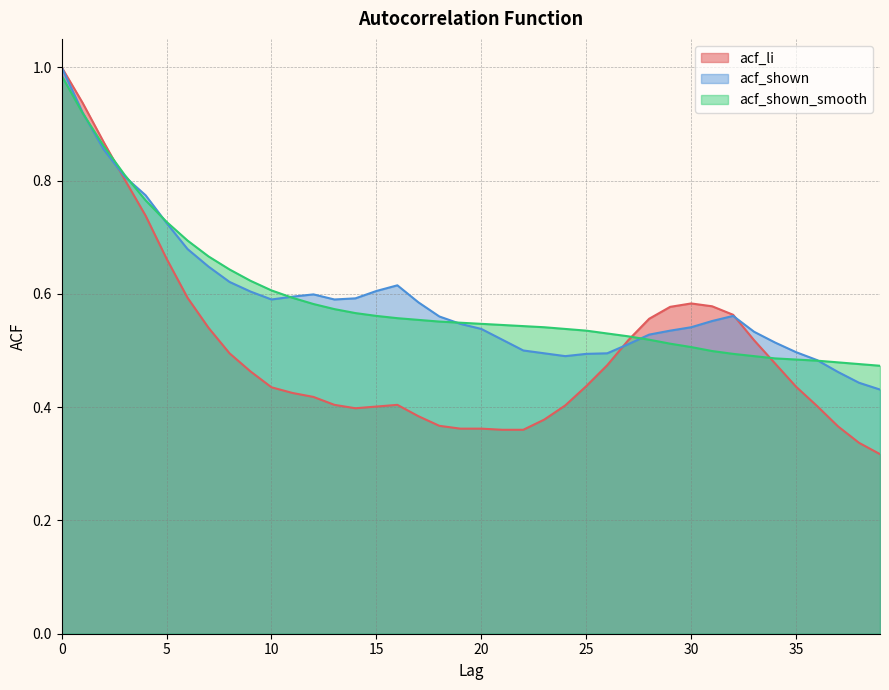

How many lines are shown in the chart?

3